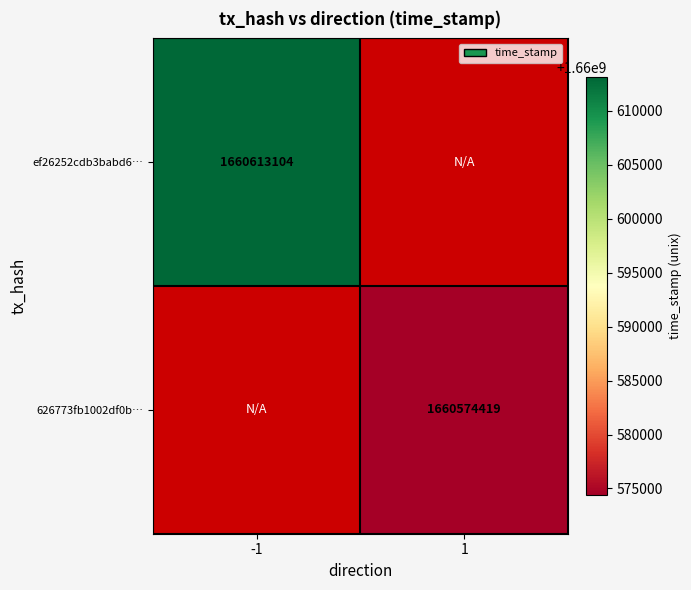

The value of ef26252cdb3babd6… at -1 is 1660613104. True or false?

True